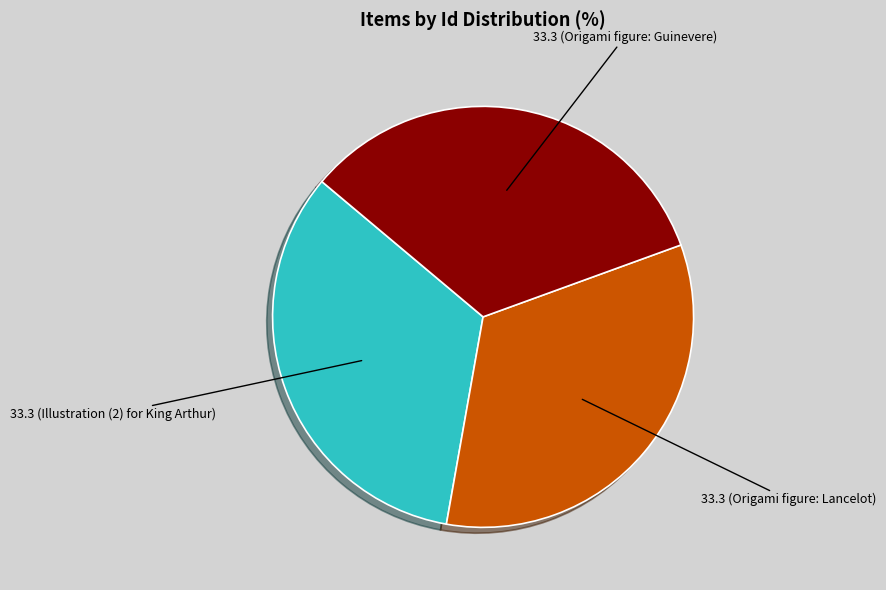

Does any single category account for the majority?

No